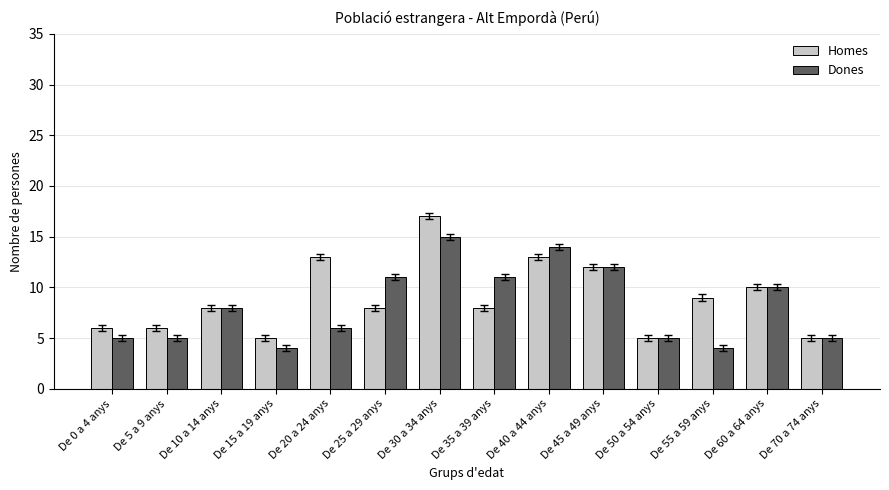

What is the difference between the maximum and second lowest values in the Homes series?

12